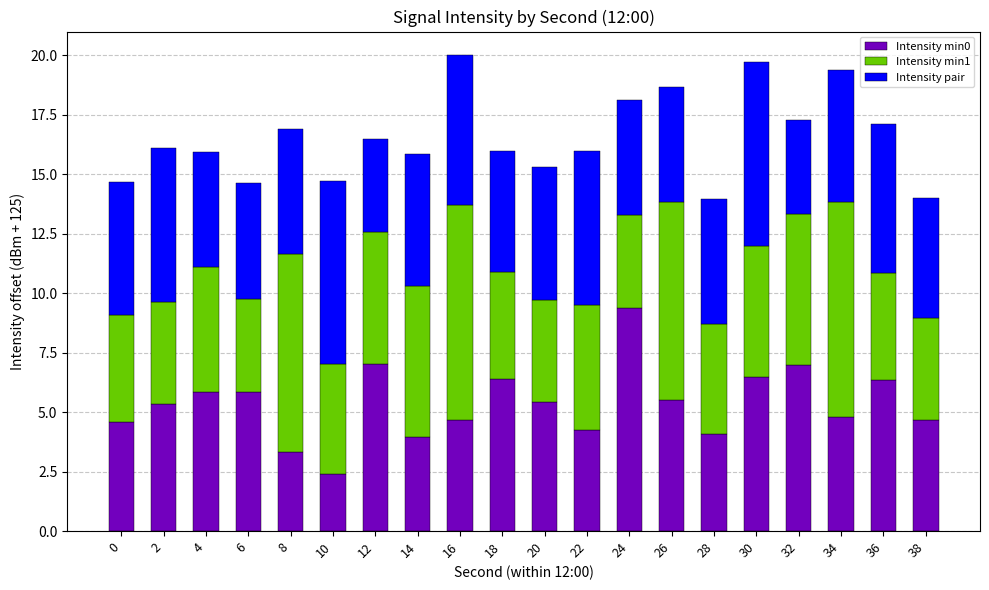

What is the sum of the Intensity min0 values at 18 and 10?

8.8